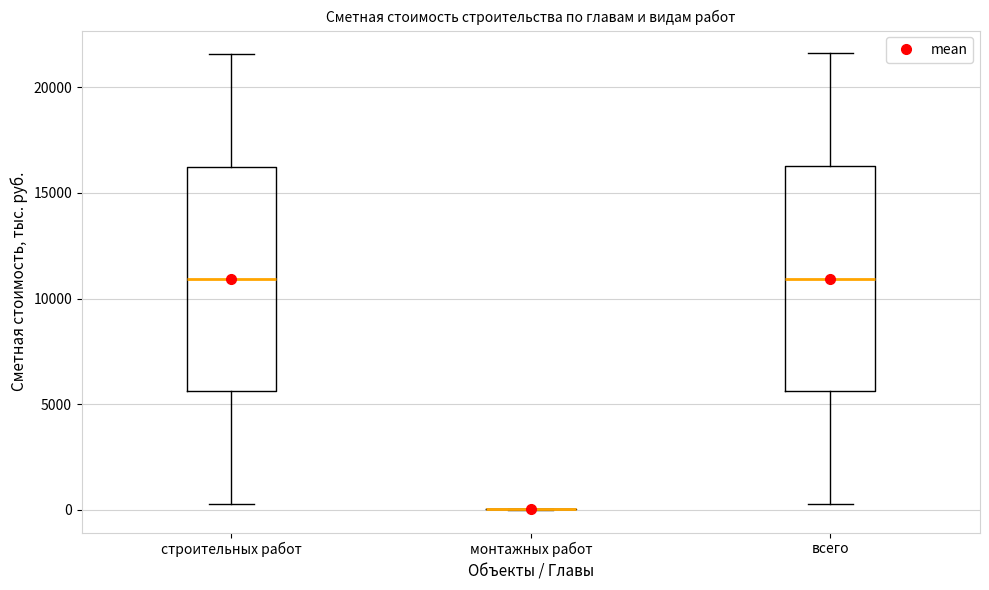

Reading left to right, transcribe this box plot: for each box, give where its median line is, the range the box spans, and where its two whiskers end, as read against the y-axis. The values are not printed on the chart, so give them approximately, as read against the axis.

строительных работ: median 11000, box 5500 to 16000, whiskers 500 to 21500
монтажных работ: box collapsed to a line at 0, whiskers 0 to 0
всего: median 11000, box 5500 to 16500, whiskers 500 to 21500